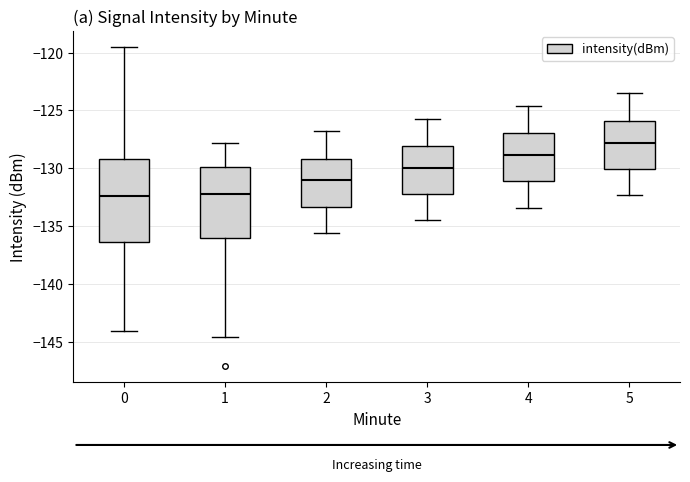

Which box is the tallest, from its lower edge to its upper edge?

0